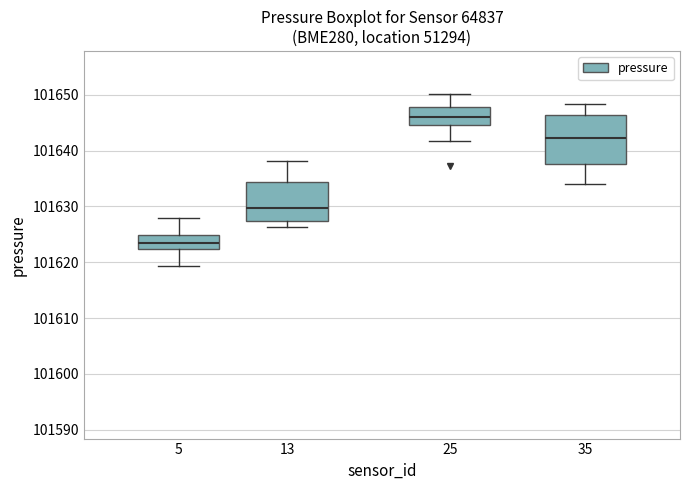

Reading left to right, read every box against the y-axis: the position of its median line, the range the box covers, and the ends of its whiskers. The values are not printed on the chart, so give them approximately, as read against the axis.

5: median 101624, box 101622 to 101625, whiskers 101619 to 101628
13: median 101630, box 101627 to 101634, whiskers 101626 to 101638
25: median 101646, box 101645 to 101648, whiskers 101642 to 101650
35: median 101642, box 101638 to 101646, whiskers 101634 to 101648